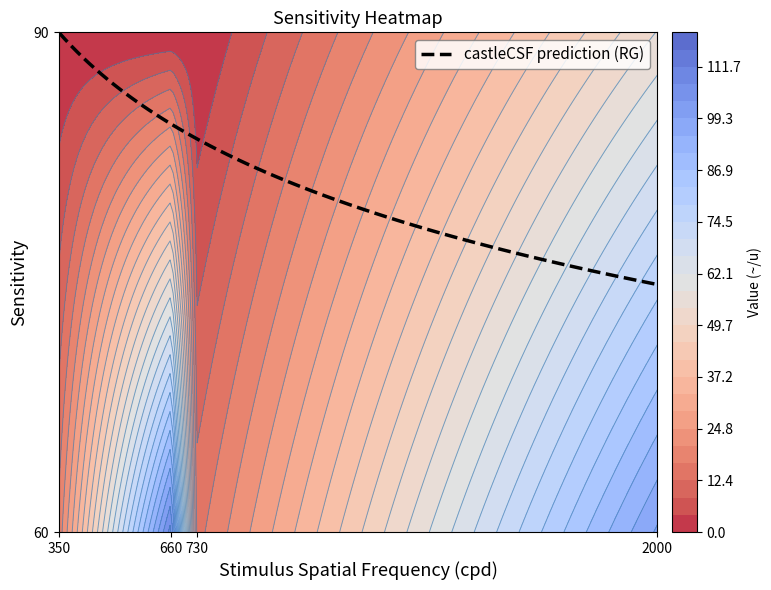

Is it true that 60 equals 25 at 350?

False